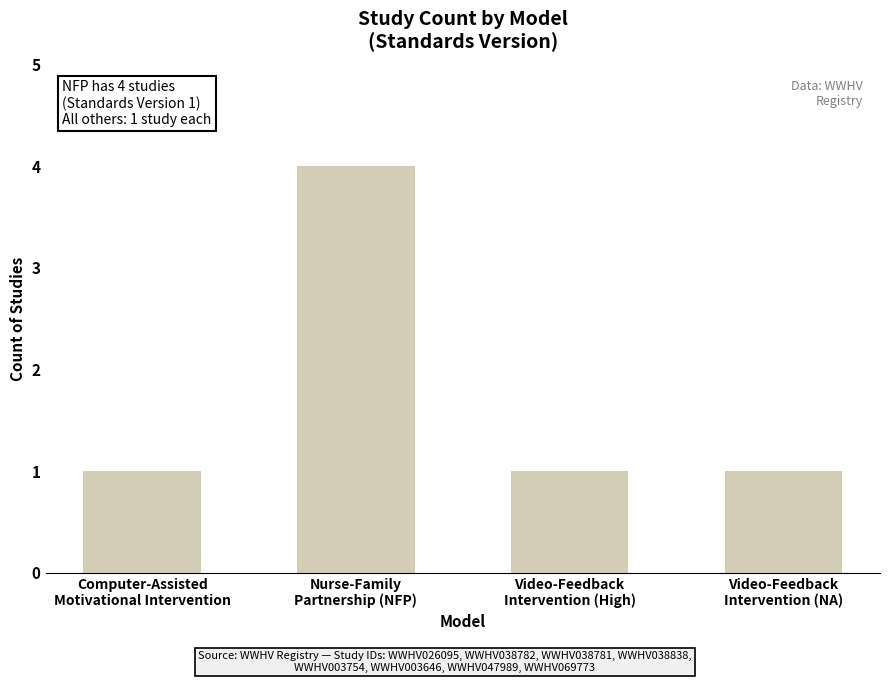

Reading left to right, list all the values displayed in this chart.

1	4	1	1